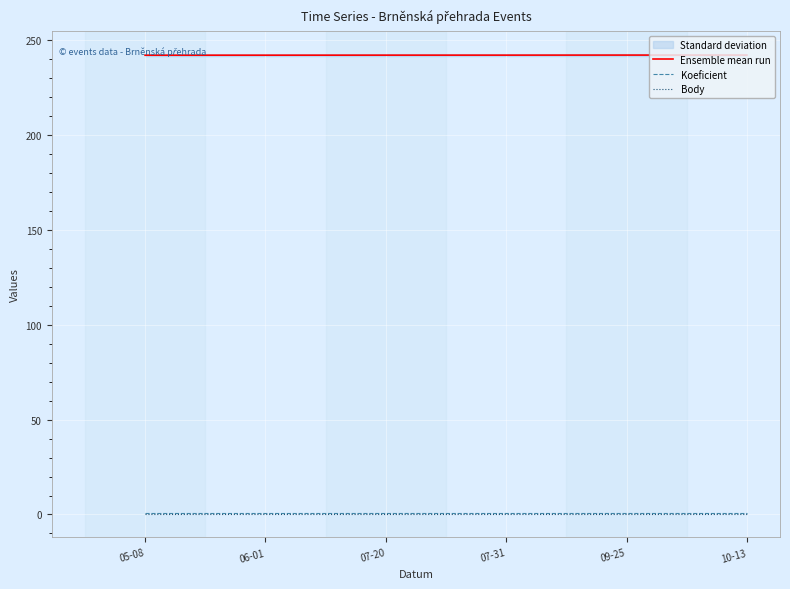

Rank the categories by Body value from highest to lowest.

05-08, 06-01, 07-20, 07-31, 09-25, 10-13